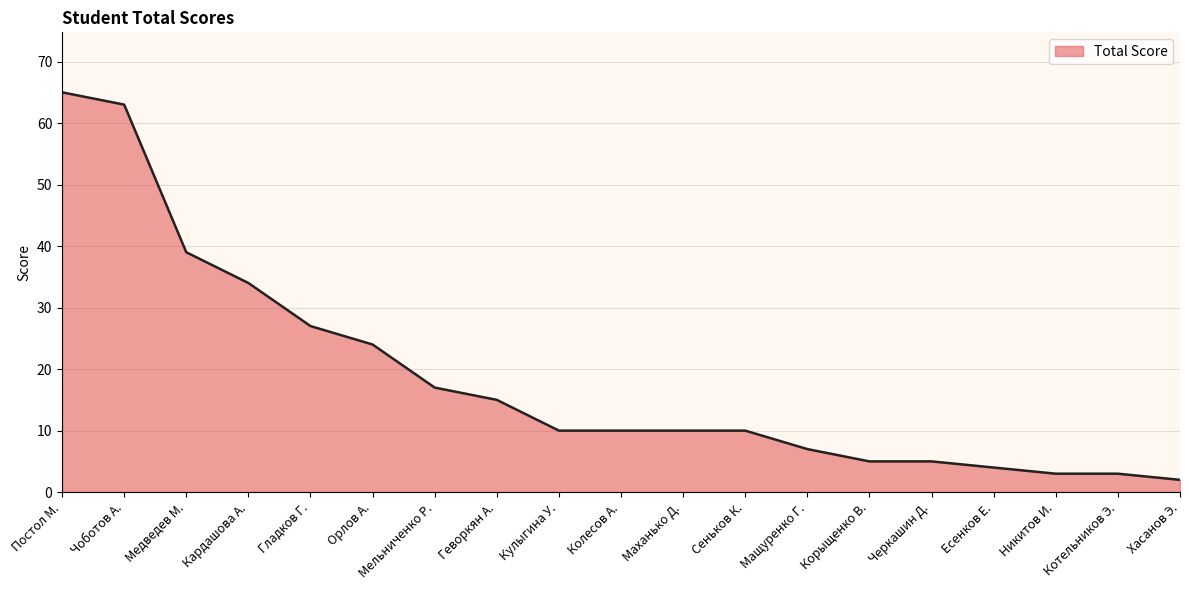

What is the greatest value displayed?

65